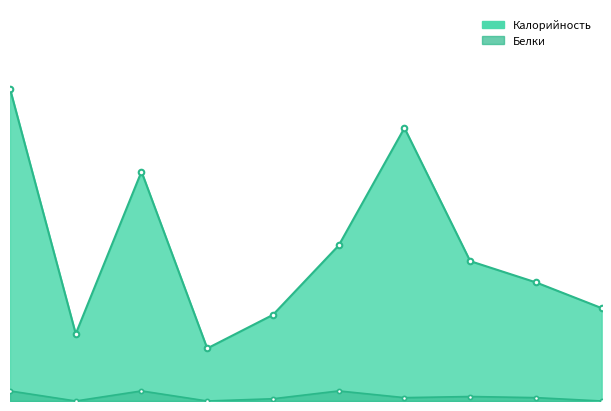

True or false: Белки_line and Калорийность_line intersect in this chart.

False